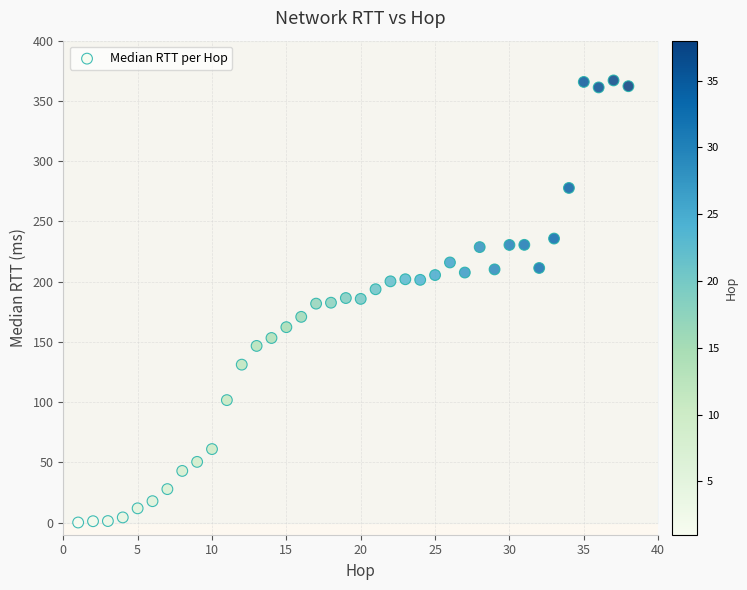

What is the range of X values (max minus min)?

37.0